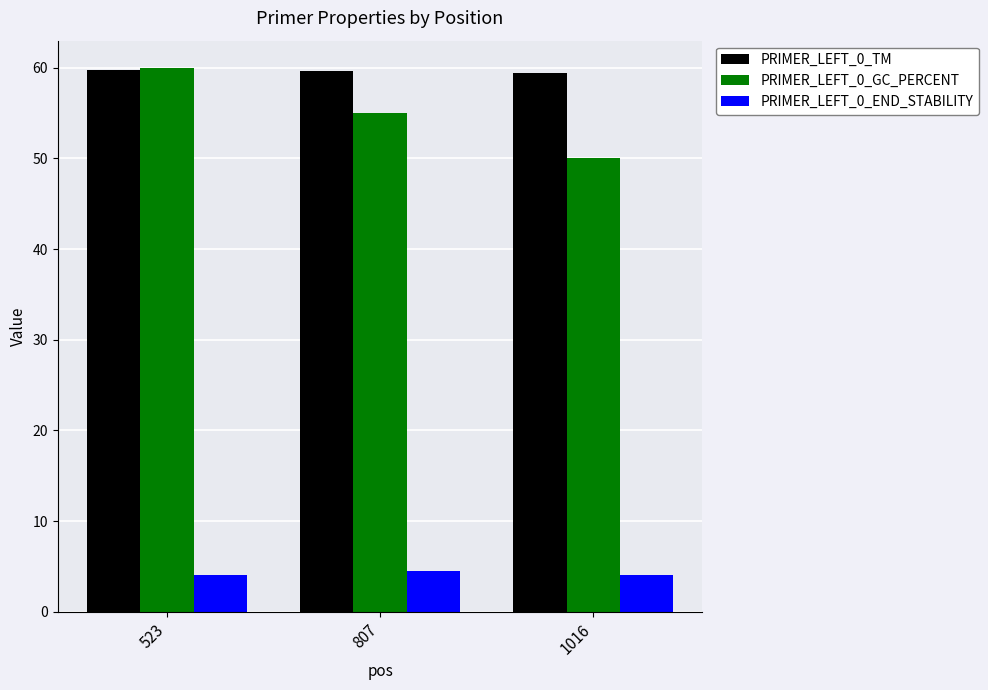

Rank the series at 807 from lowest to highest value.

PRIMER_LEFT_0_END_STABILITY, PRIMER_LEFT_0_GC_PERCENT, PRIMER_LEFT_0_TM